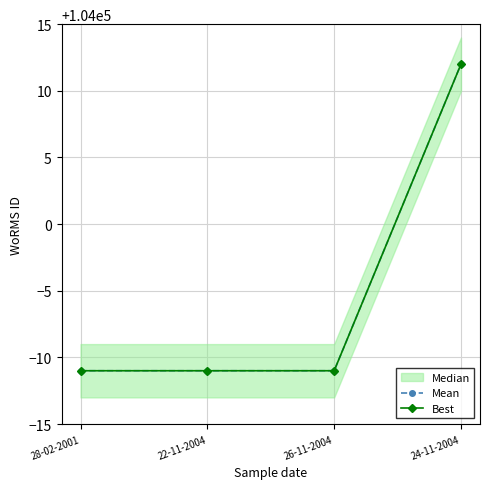

True or false: Mean and Best intersect in this chart.

False